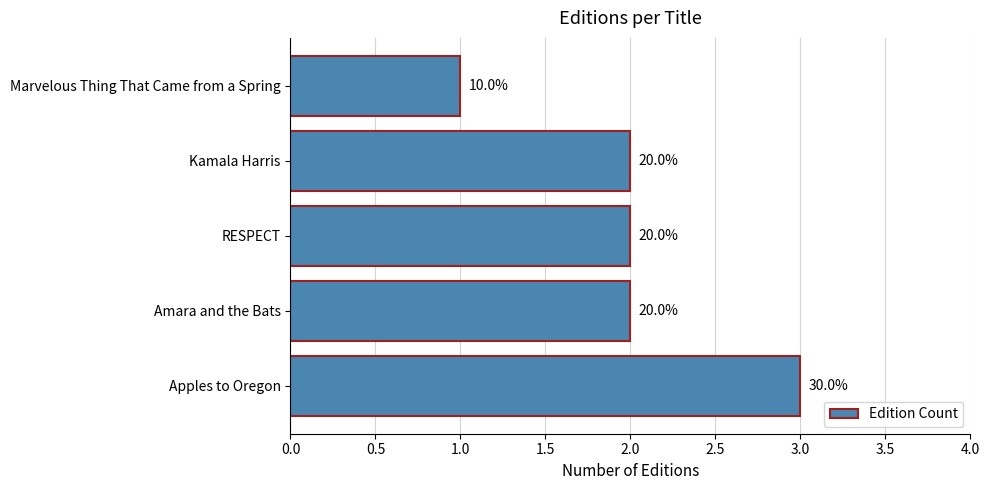

How many bars are there in total?

5